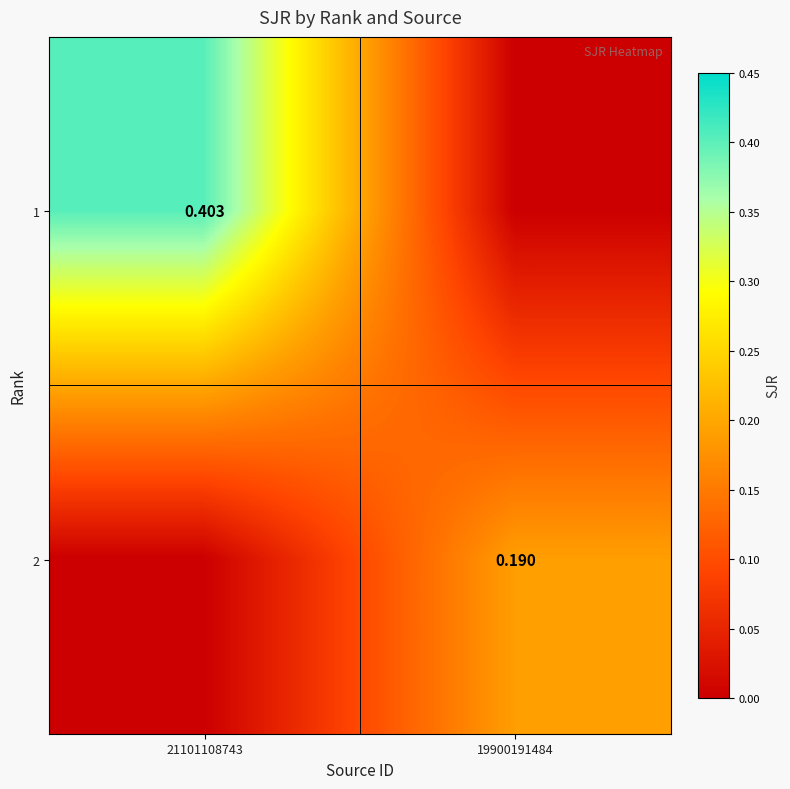

What is the total value across all series at 19900191484?

0.2